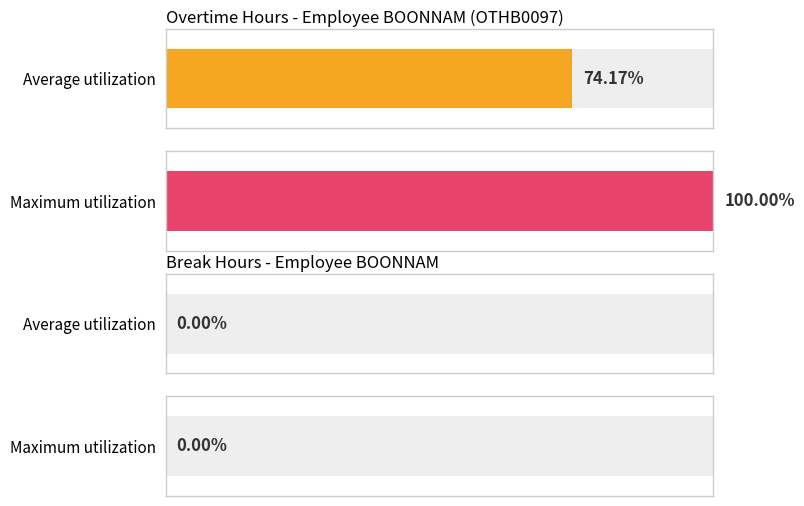

How many distinct data groups are displayed?

2